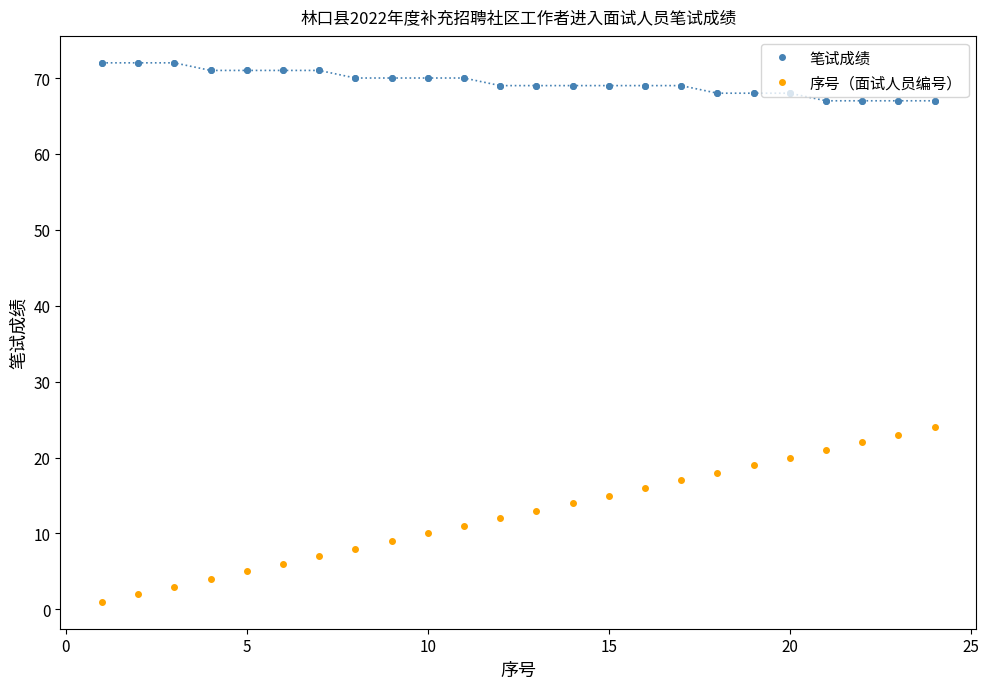

What is the value of the 序号（面试人员编号） point at the 5th from the left?

5